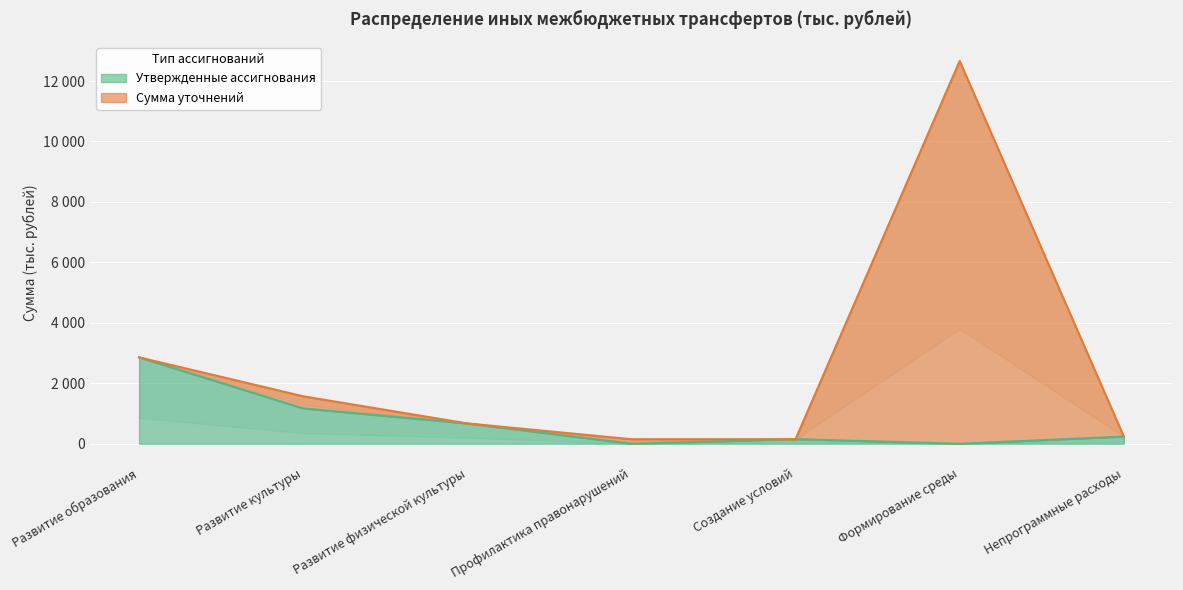

Rank the categories by value from lowest to highest.

Профилактика правонарушений, Формирование среды, Создание условий, Непрограммные расходы, Развитие физической культуры, Развитие культуры, Развитие образования